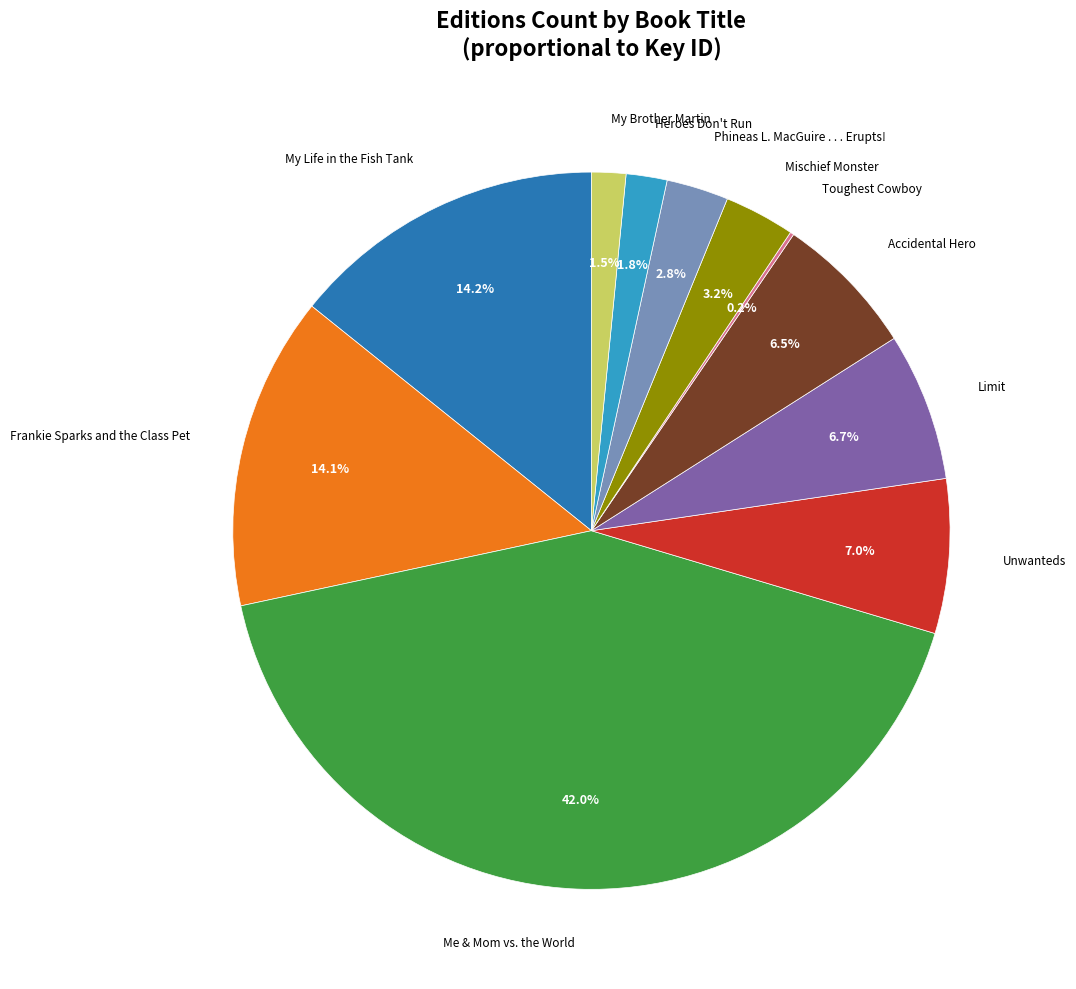

Is there a majority slice in this chart?

No